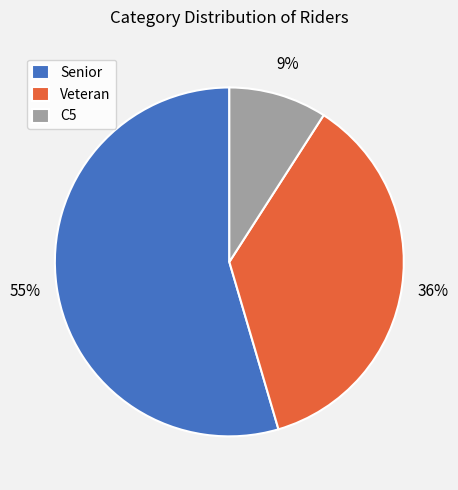

Count the number of slices in the pie.

3